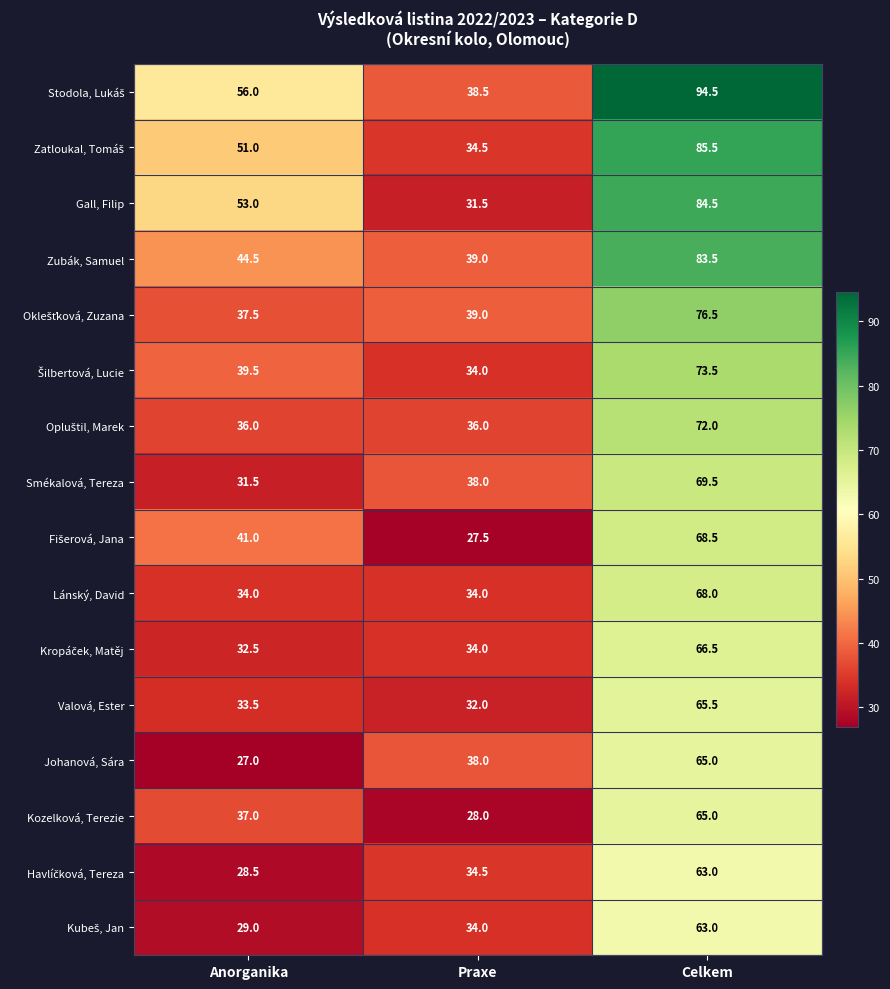

The value of Zubák, Samuel at Celkem is 121.5. True or false?

False